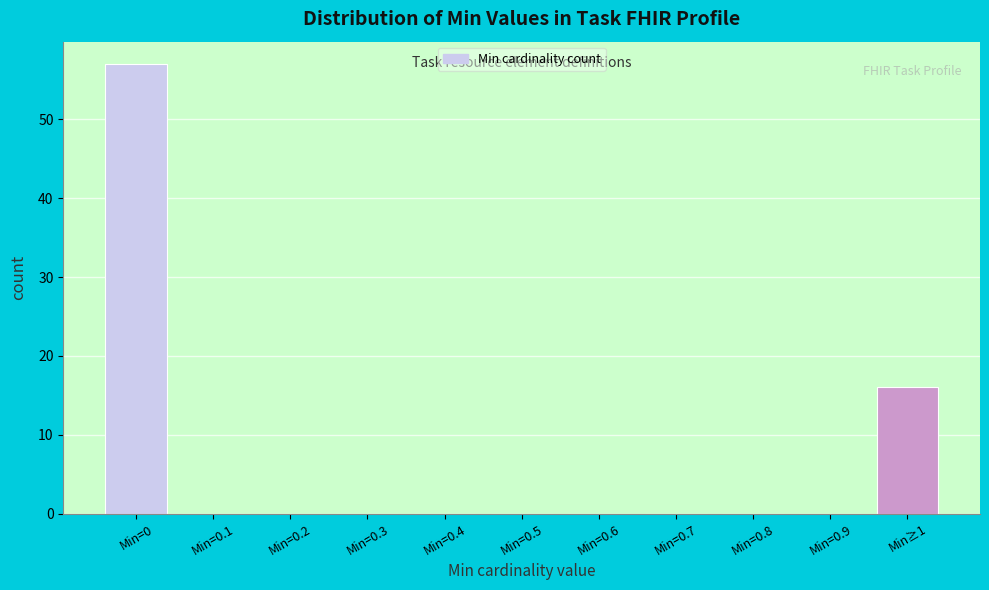

Reading left to right, list all the values displayed in this chart.

Min=0=57	Min=0.1=0	Min=0.2=0	Min=0.3=0	Min=0.4=0	Min=0.5=0	Min=0.6=0	Min=0.7=0	Min=0.8=0	Min=0.9=0	Min≥1=16